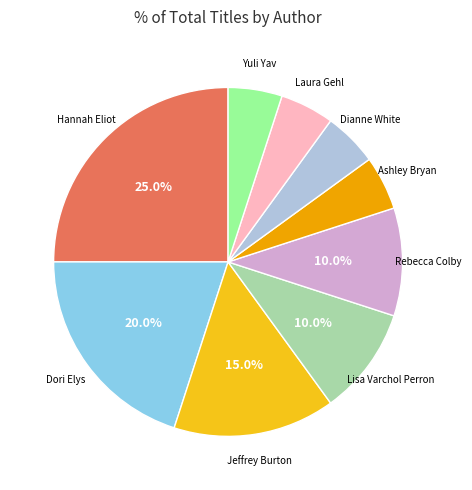

Does any single category account for the majority?

No